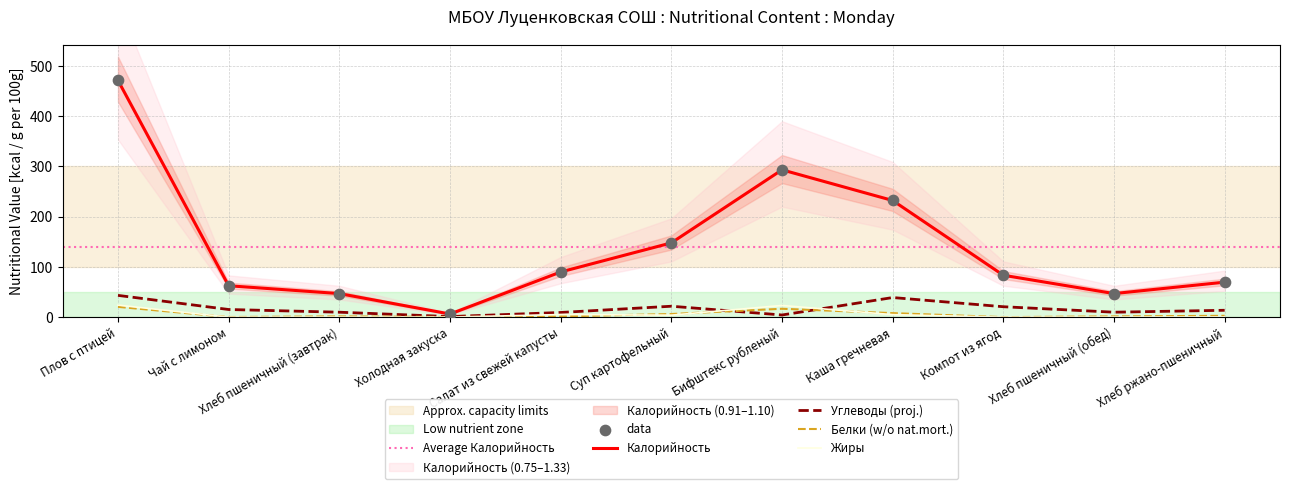

At which category is the sum across all series the highest?

Плов с птицей